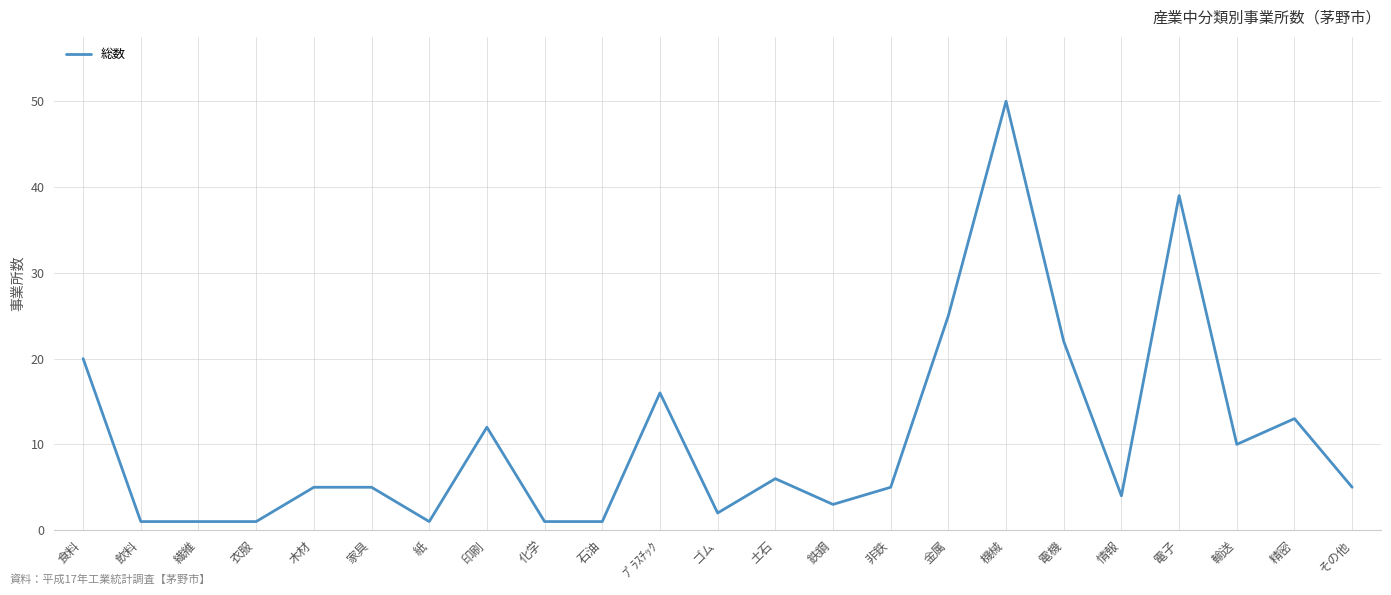

What position from the right is 鉄鋼?

10